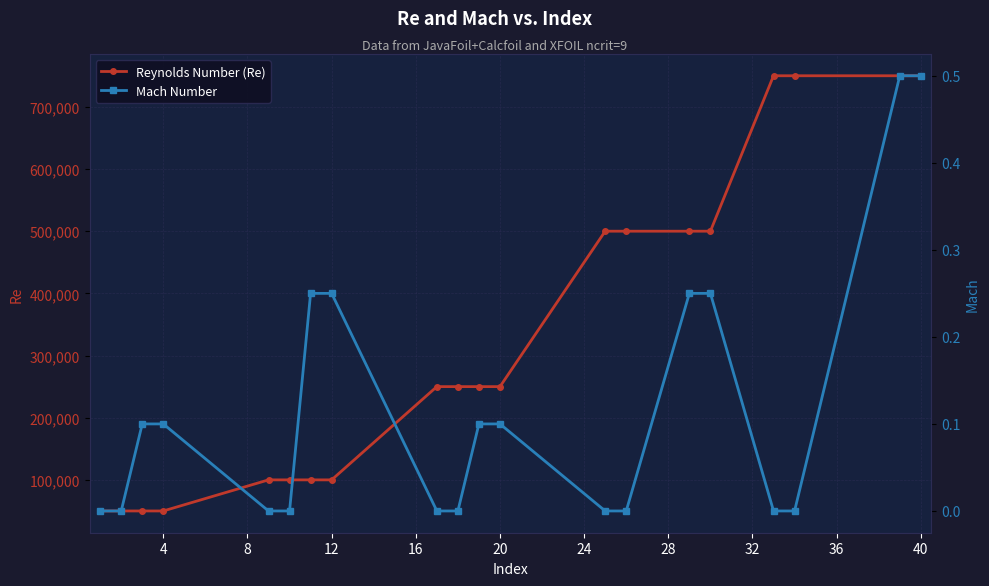

What is the value of the Reynolds Number (Re) point at the 7th from the left?

100000.0